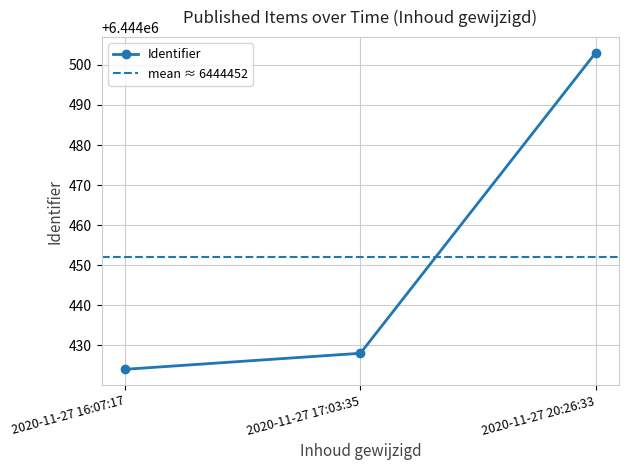

Reading right to left, what are all the values shown in this chart?

2020-11-27 20:26:33=6444503	2020-11-27 17:03:35=6444428	2020-11-27 16:07:17=6444424